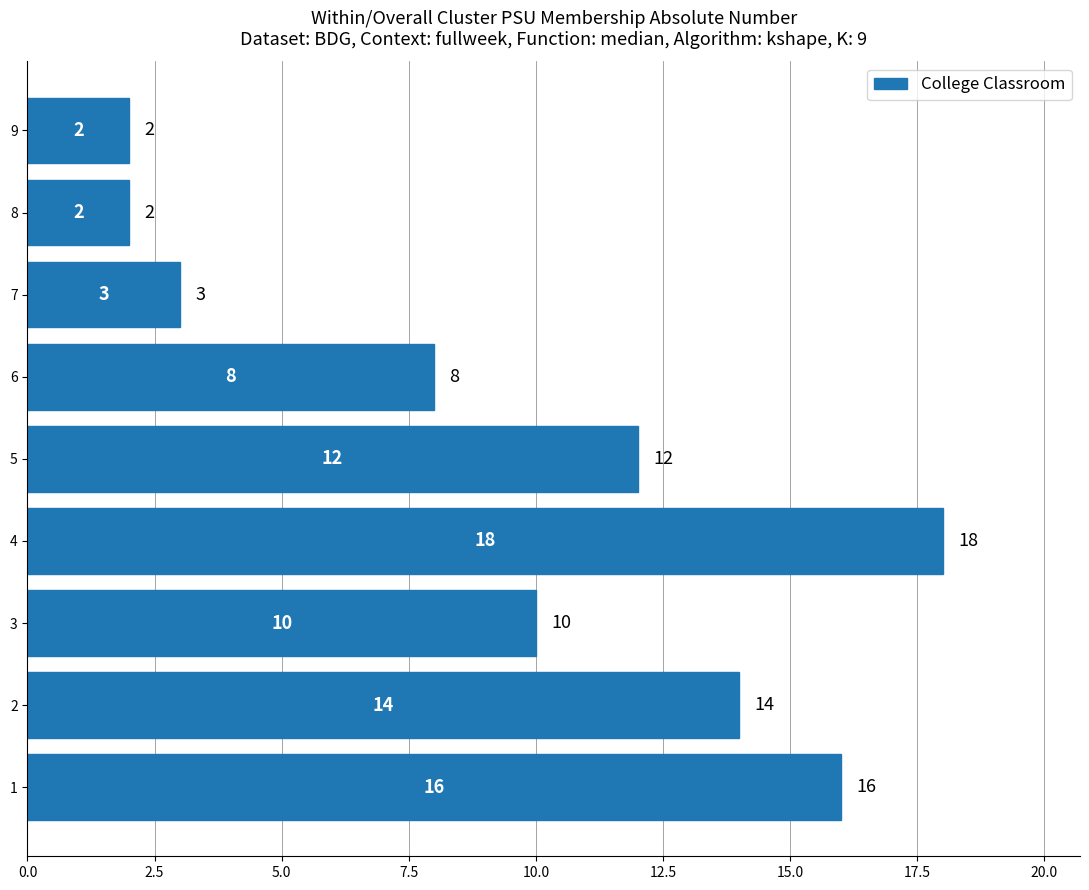

Does the chart contain stacked bars?

No